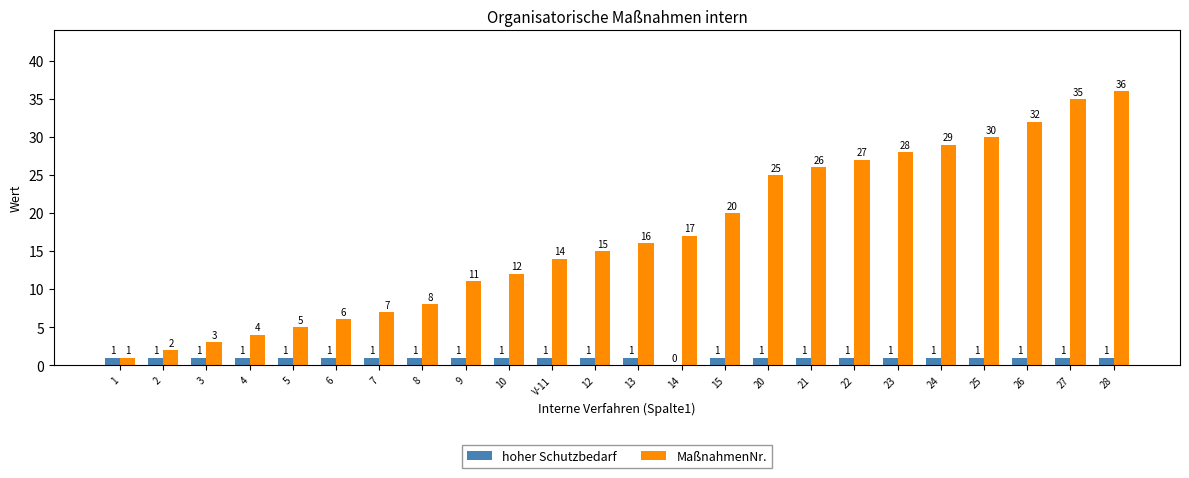

Are the bars grouped side by side (vs. stacked)?

Yes